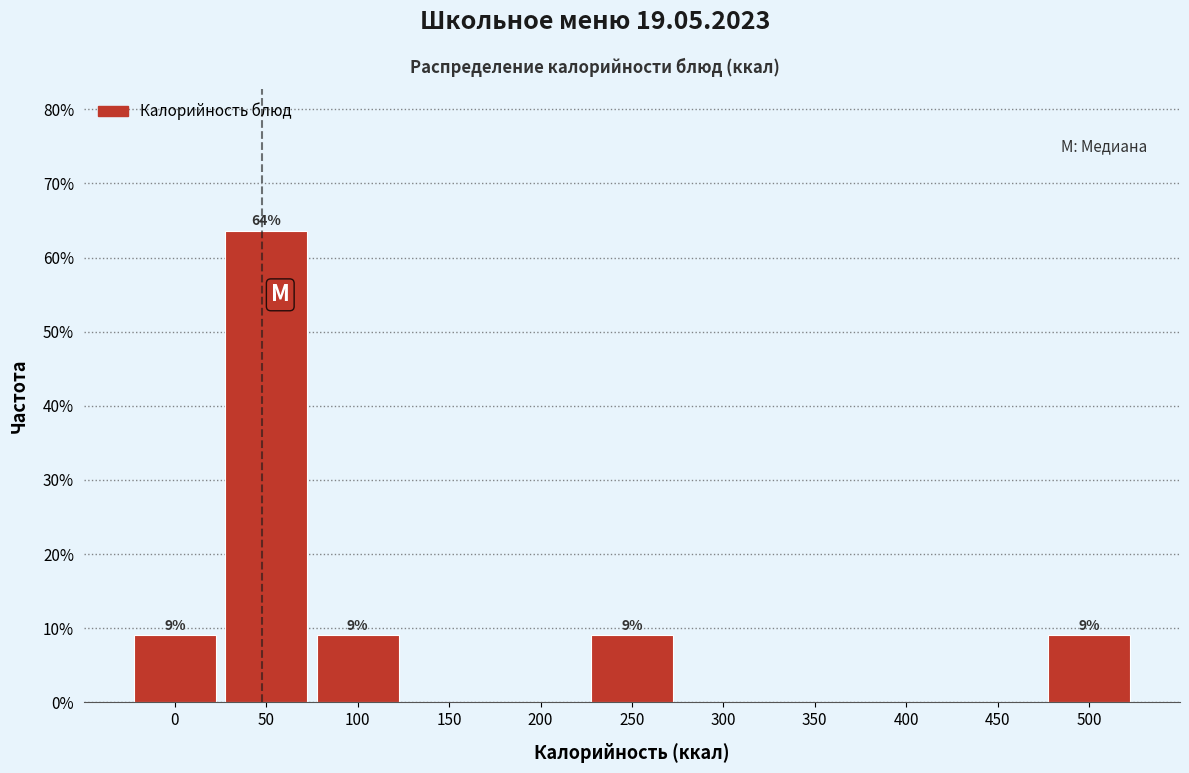

Reading left to right, transcribe all the data shown in this chart.

0=9.1	50=63.6	100=9.1	150=0.0	200=0.0	250=9.1	300=0.0	350=0.0	400=0.0	450=0.0	500=9.1